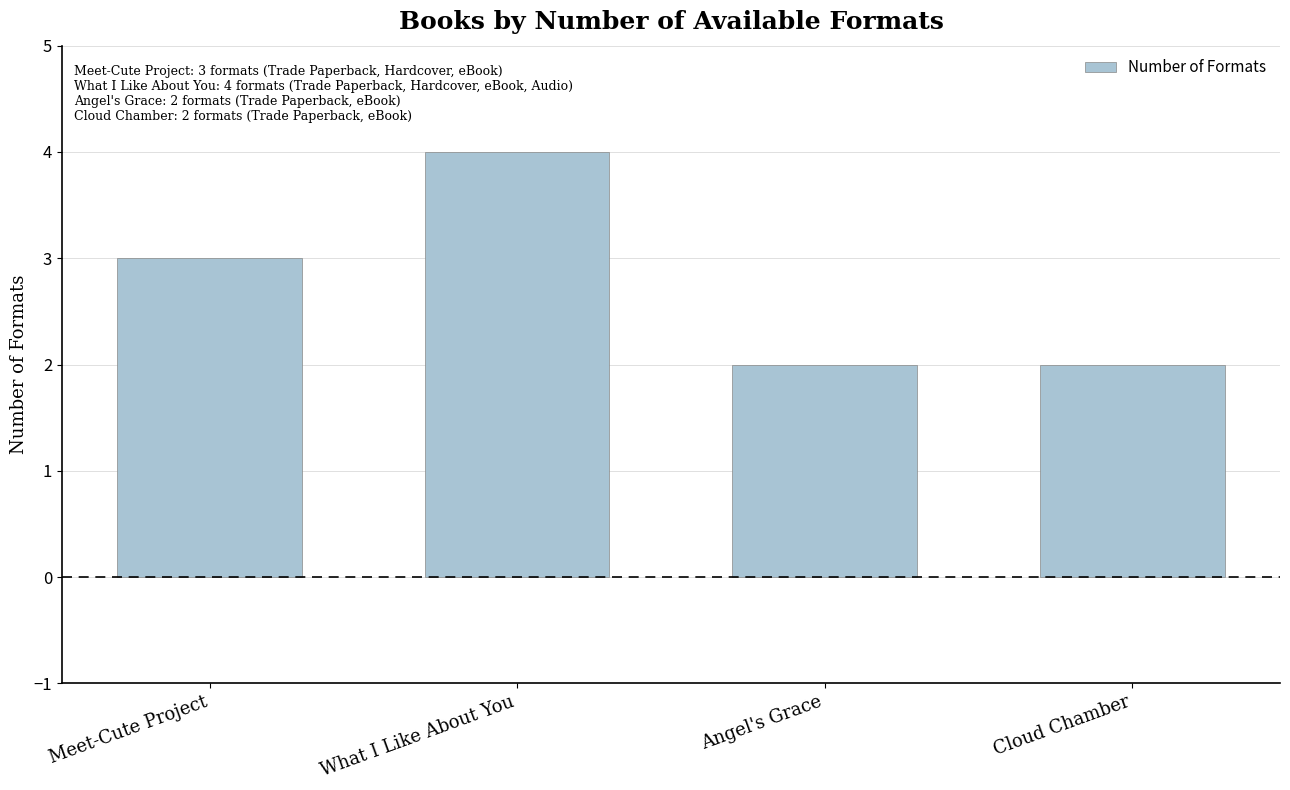

How many bars are there in total?

4